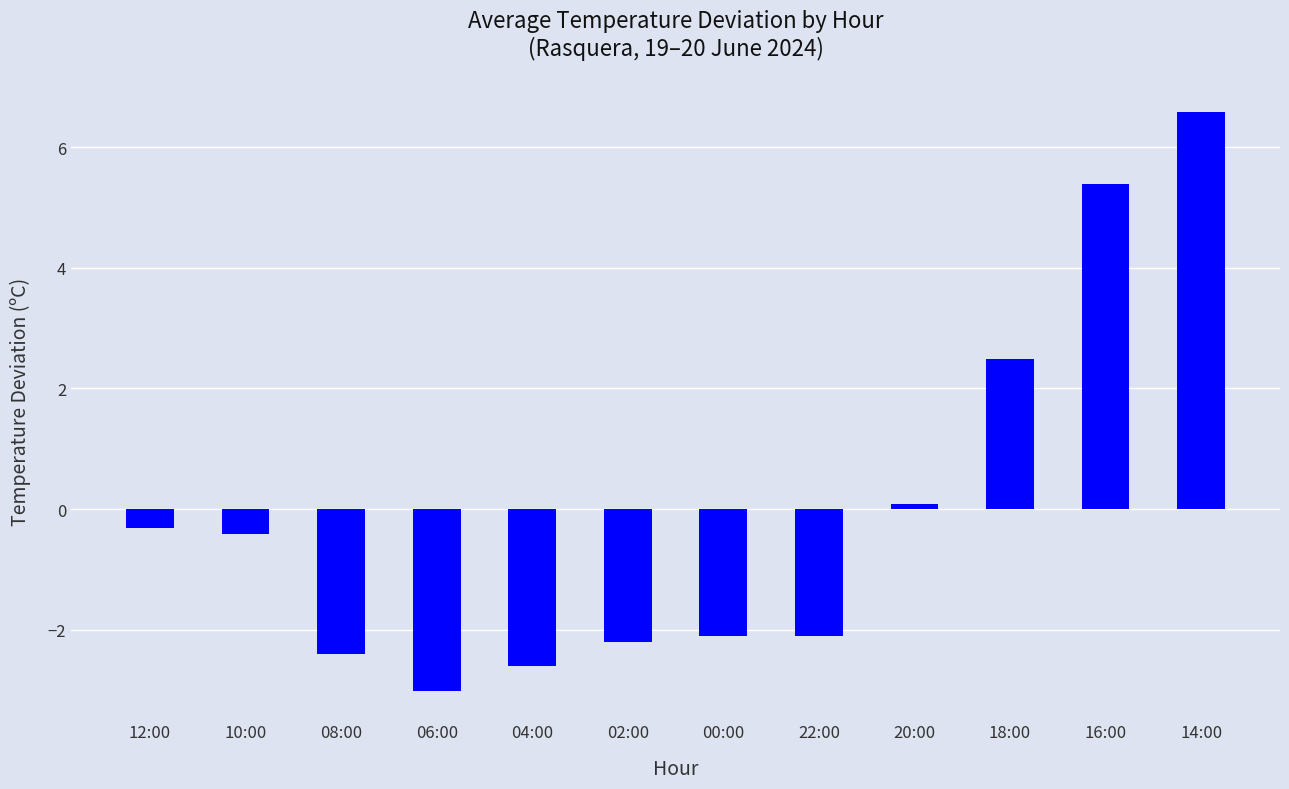

What is the value of the 8th bar from the left?

-2.1